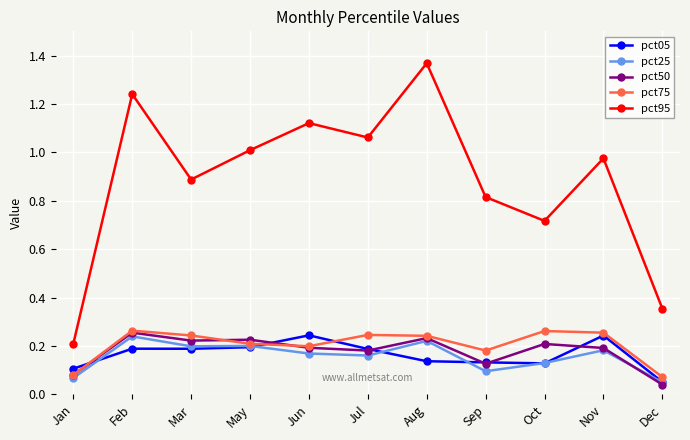

True or false: pct25 and pct05 cross at least once.

True